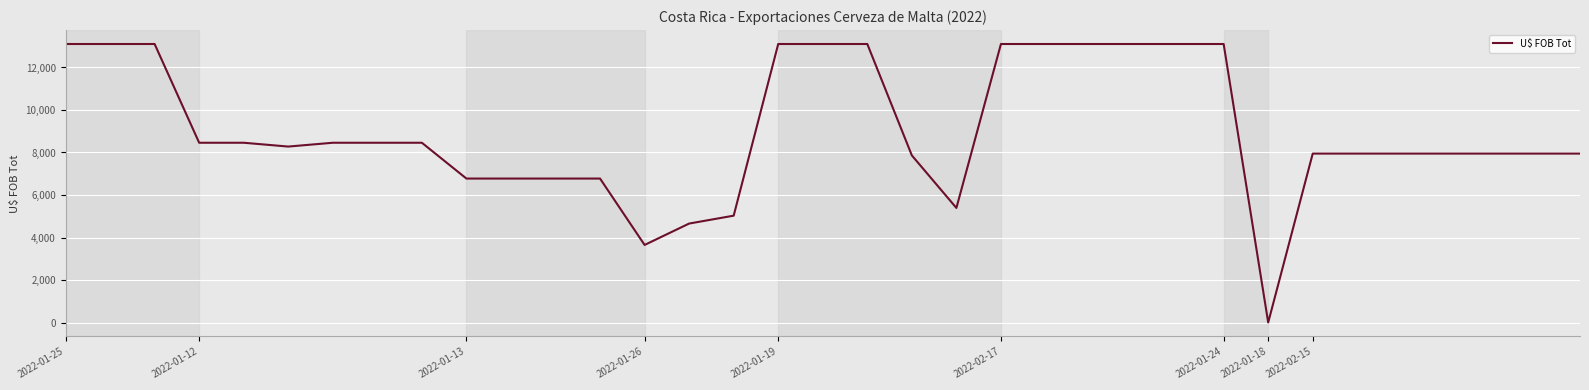

Reading left to right, extract all data points from this chart.

13104.0	13104.0	13104.0	8458.6	8458.6	8279.0	8458.6	8458.6	8458.6	6773.8	6773.8	6773.8	6773.8	3650.4	4657.0	5028.0	13104.0	13104.0	13104.0	7862.4	5391.4	13104.0	13104.0	13104.0	13104.0	13104.0	13104.0	1.5	7948.8	7948.8	7948.8	7948.8	7948.8	7948.8	7948.8